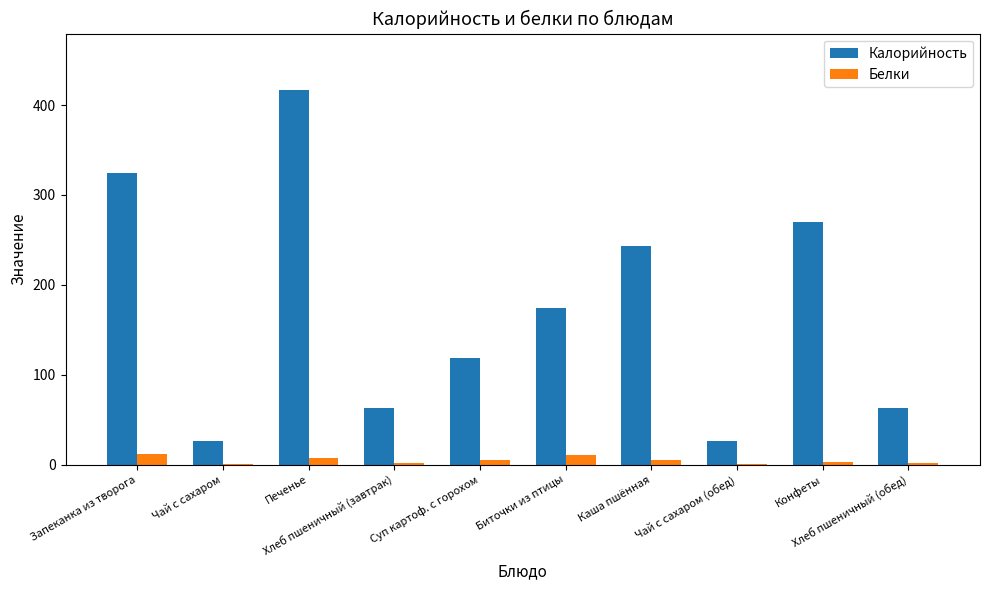

Which series has the largest range (max minus min)?

Калорийность